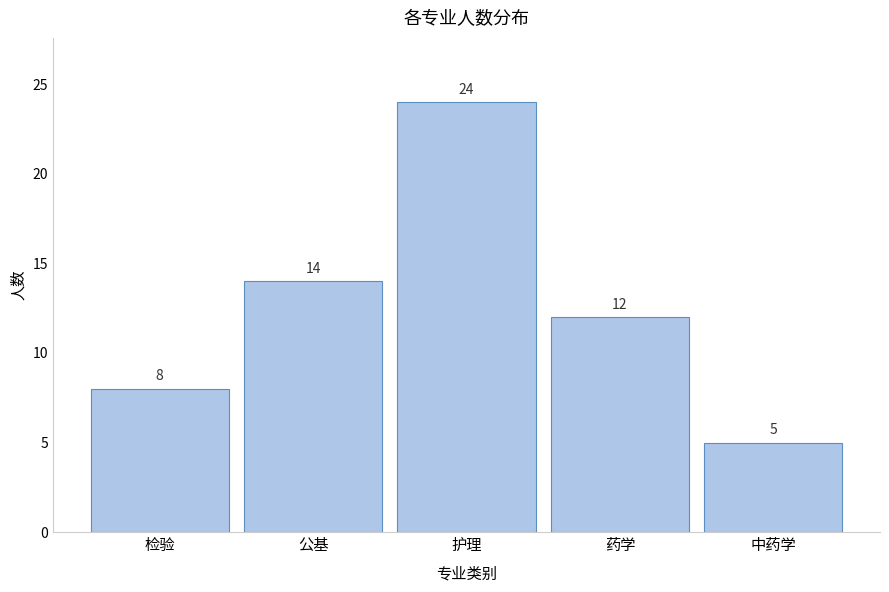

Reading left to right, extract all data points from this chart.

检验=8	公基=14	护理=24	药学=12	中药学=5